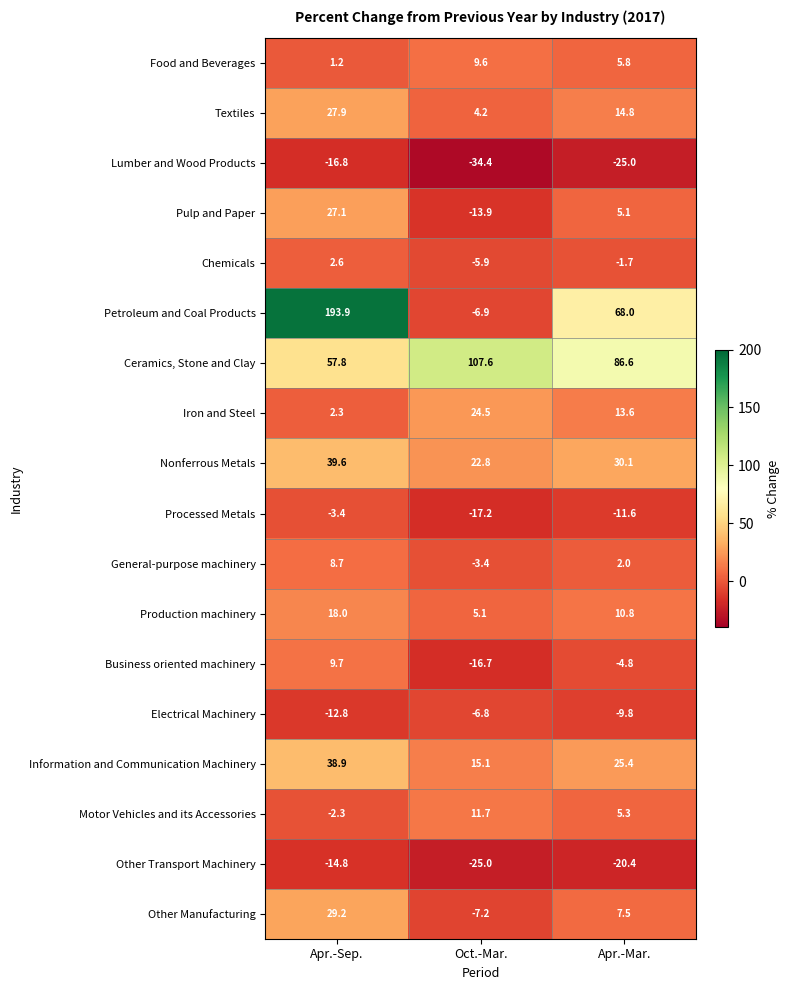

What is the highest value of the Chemicals series?

2.6